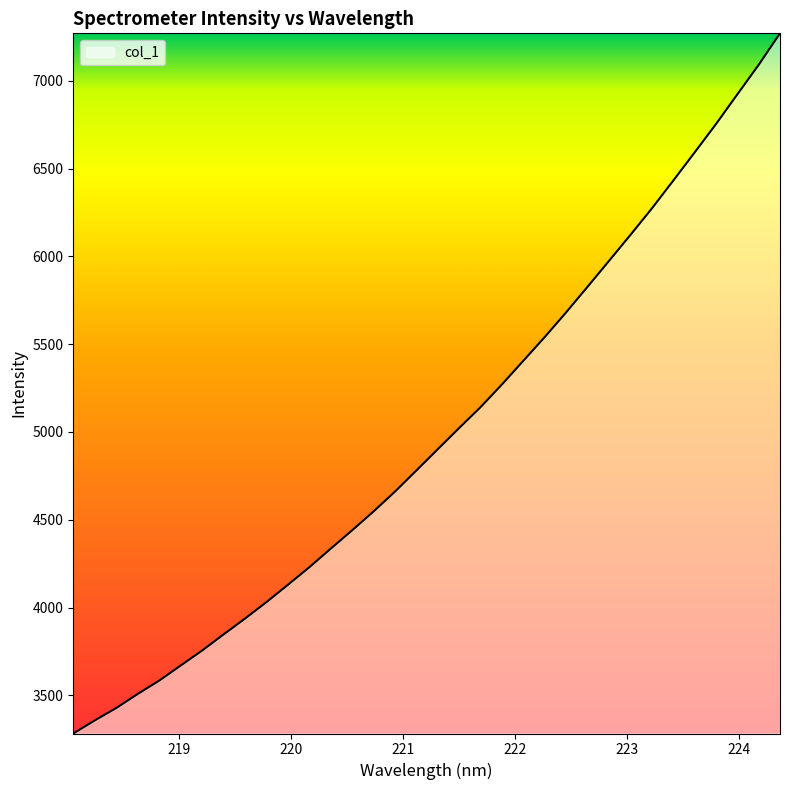

What is the minimum value shown in the chart?

3282.5